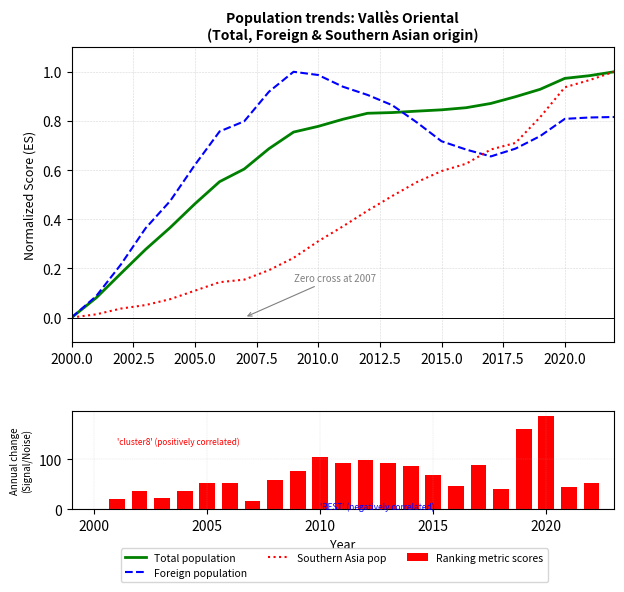

The value of Total population at 2010.0 is 1.4. True or false?

False